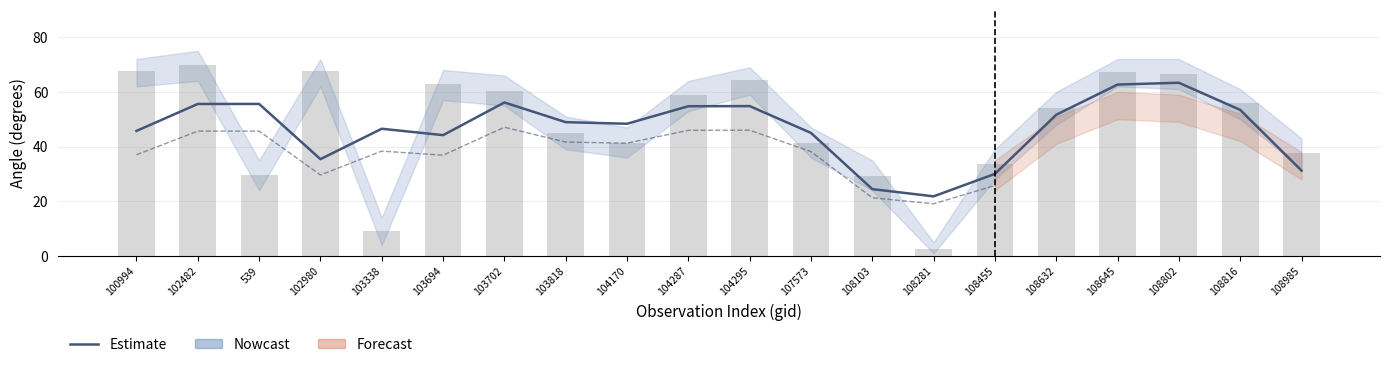

What is the change in value from 103818 to 108816?

+4.5